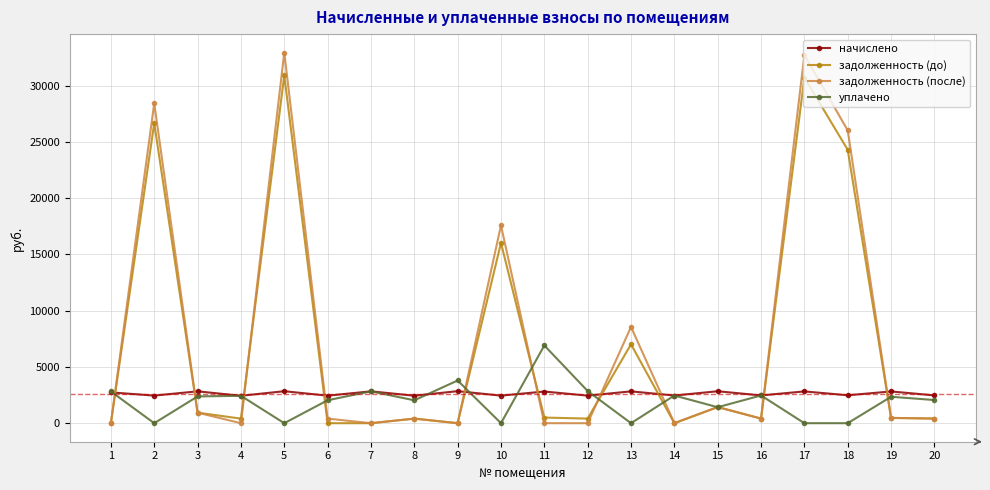

The начислено series shows 2481.6 at 18. True or false?

True